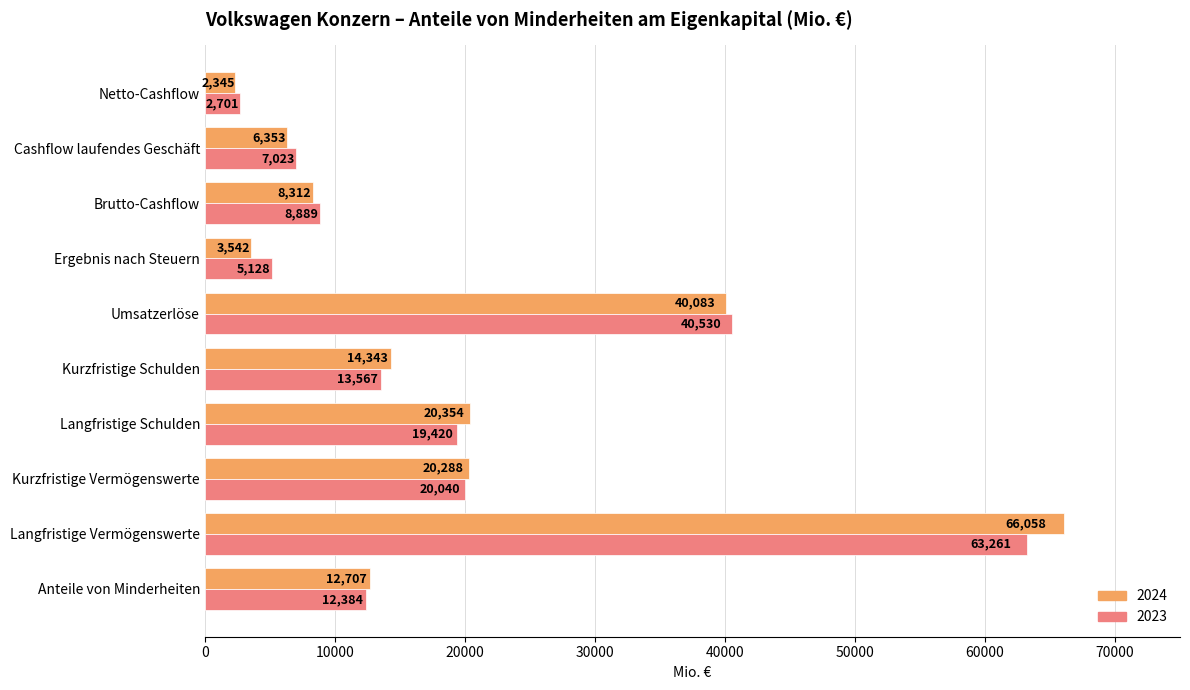

What is the difference between the maximum and minimum values in the 2023 series?

60560